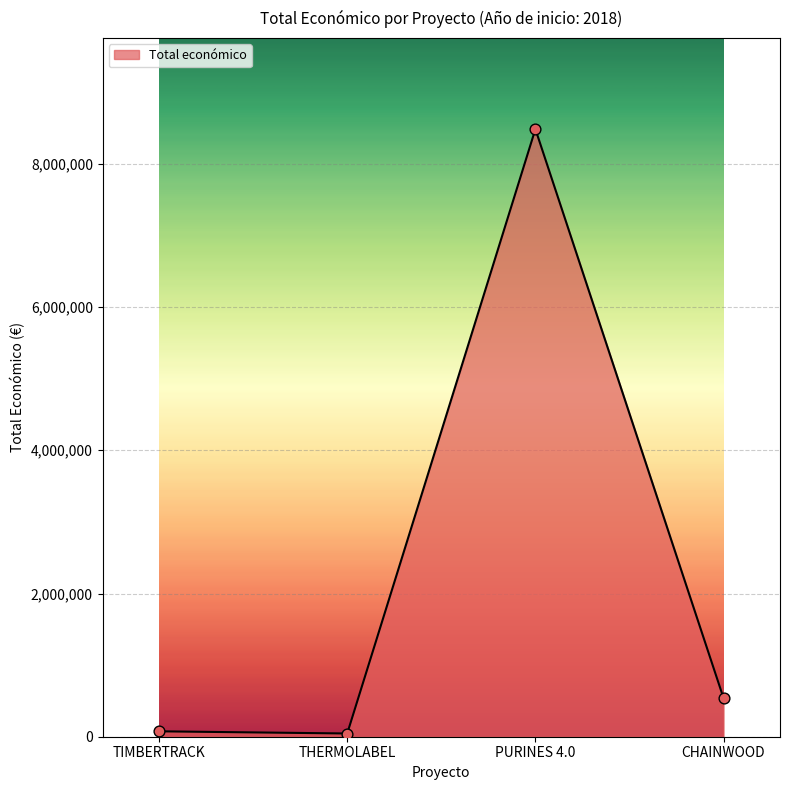

What is the change in value from PURINES 4.0 to CHAINWOOD?

-7945999